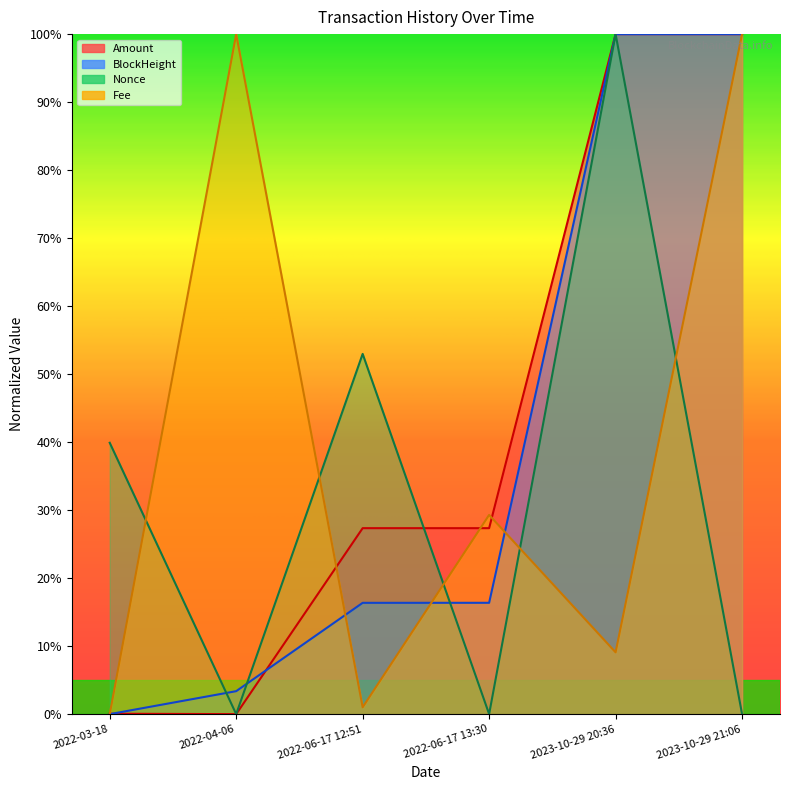

What is the greatest value displayed?

100.0